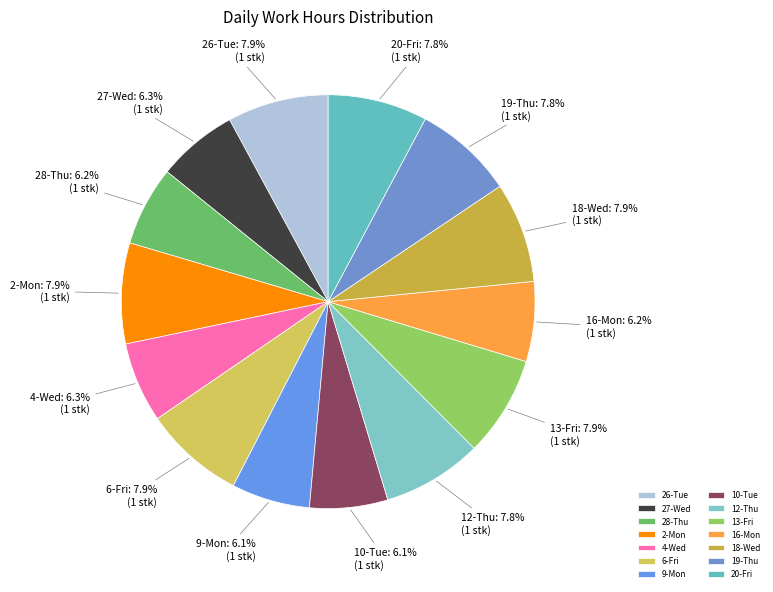

To the nearest percent, what portion does 9-Mon represent?

6%